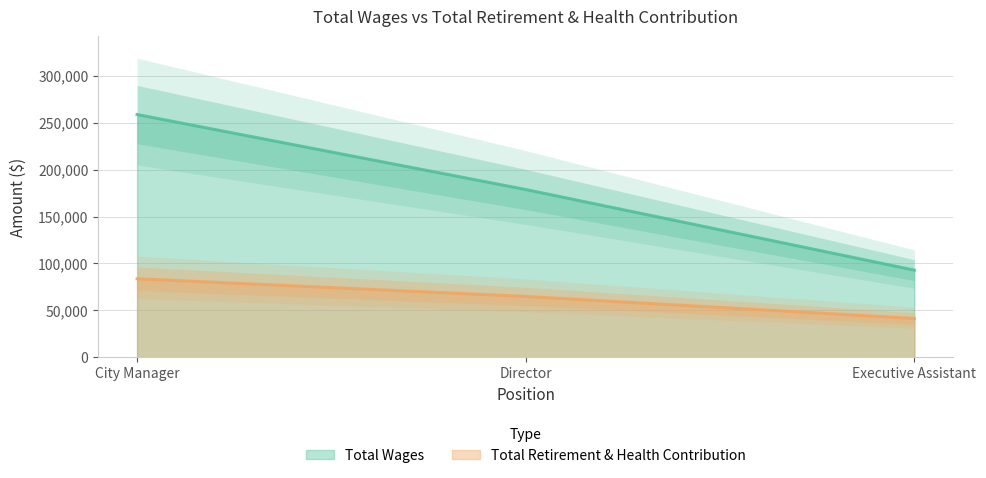

Does the chart display data point markers on the line(s)?

No